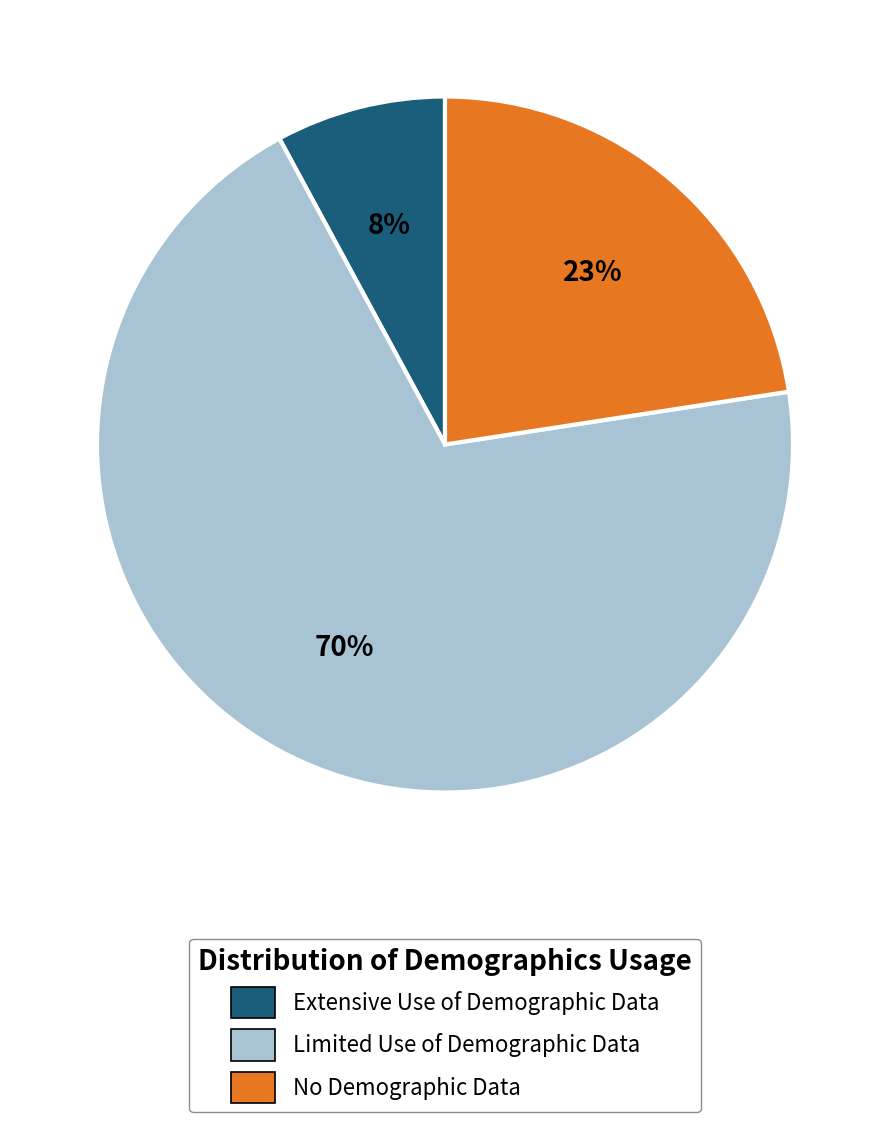

Is it true that No Demographic Data is 23% of the pie?

True